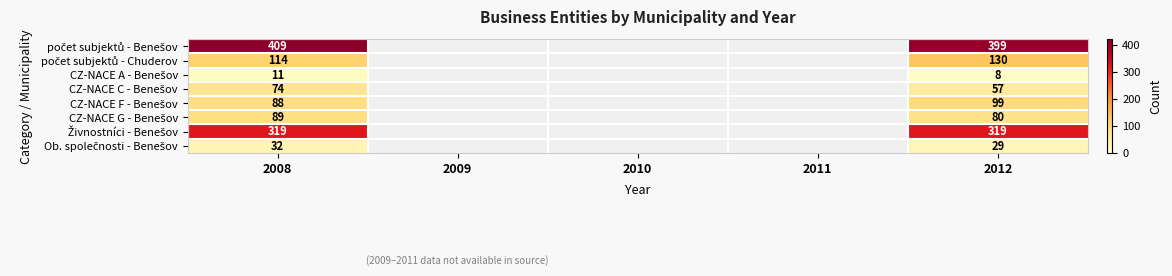

What is the spread (max minus min) of values at 2008?

398